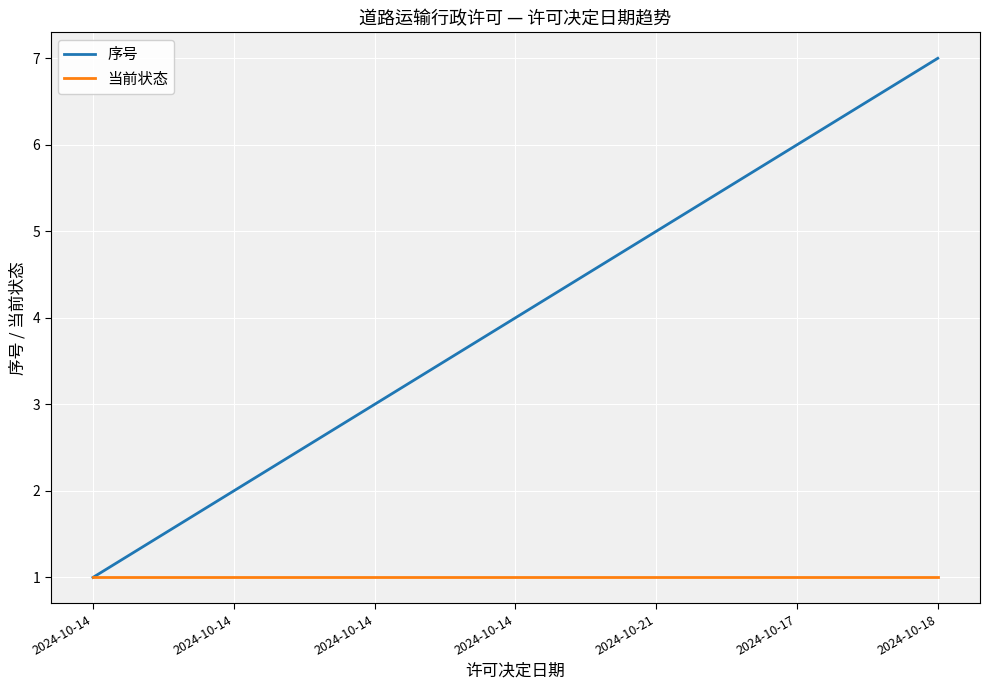

What are all the series names shown in the legend?

序号, 当前状态